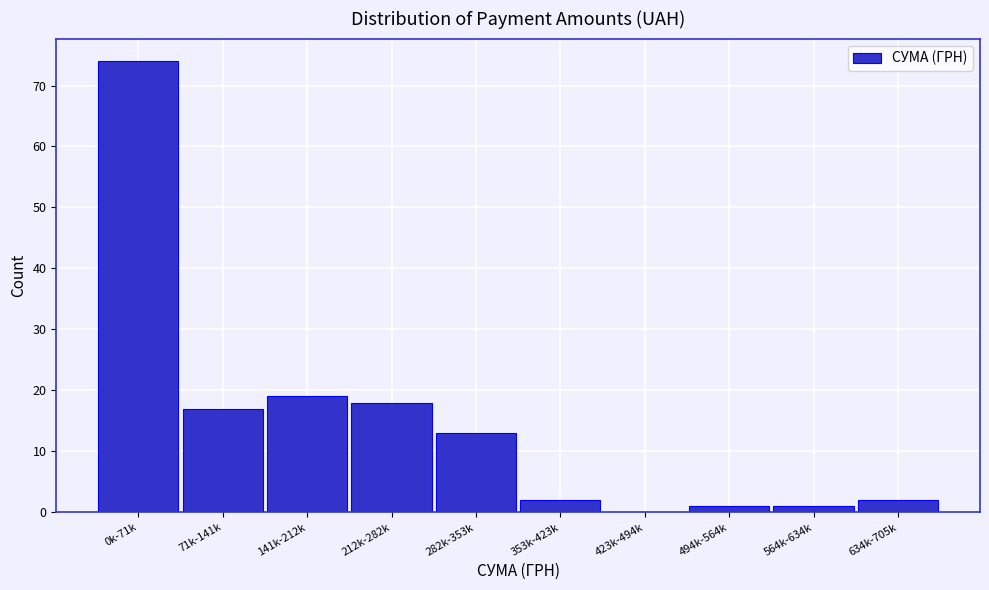

Reading left to right, list all the values displayed in this chart.

0k-71k=74	71k-141k=17	141k-212k=19	212k-282k=18	282k-353k=13	353k-423k=2	423k-494k=0	494k-564k=1	564k-634k=1	634k-705k=2